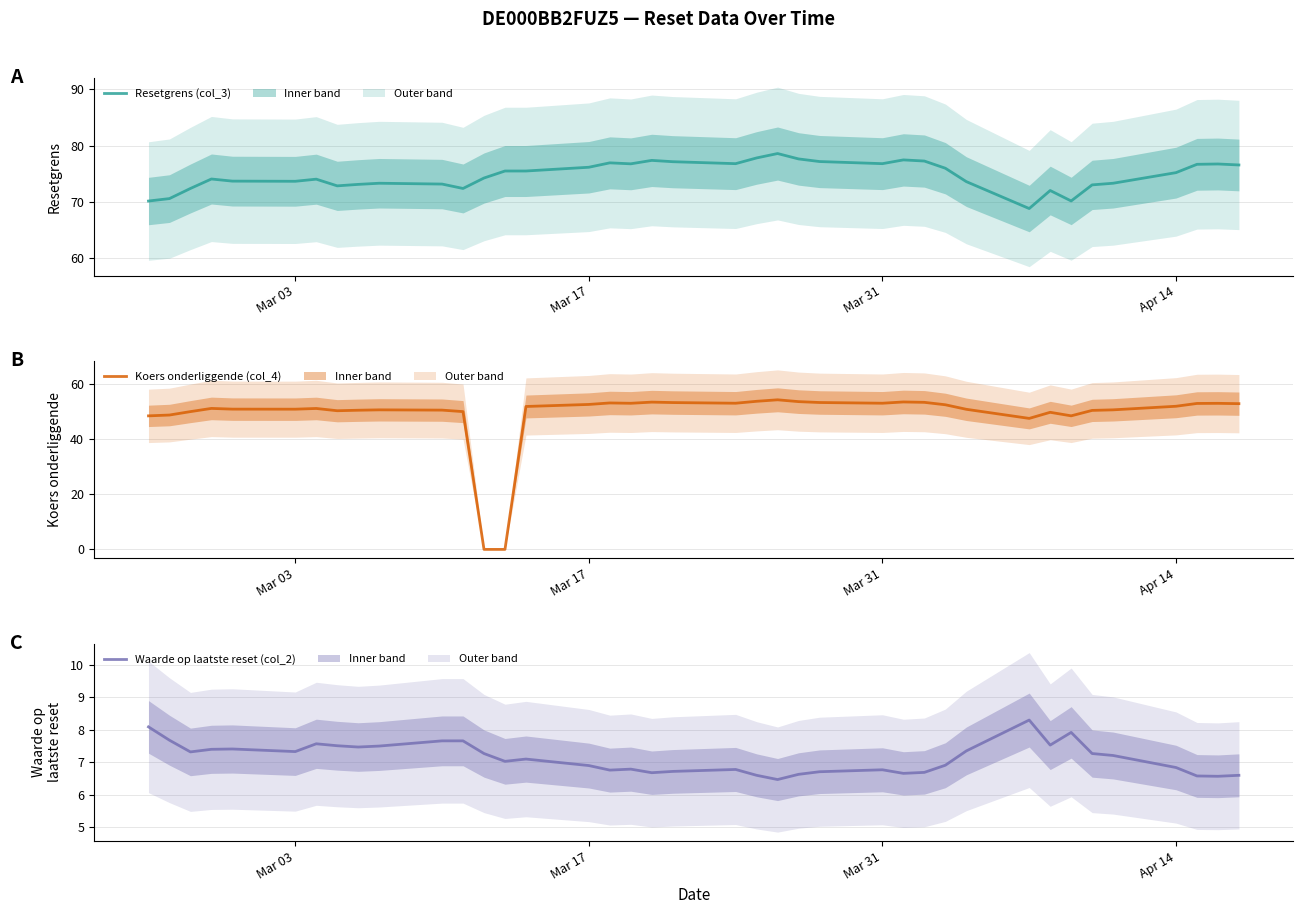

Rank the series by their maximum value, from lowest to highest.

Waarde op laatste reset (col_2), Koers onderliggende (col_4), Resetgrens (col_3)